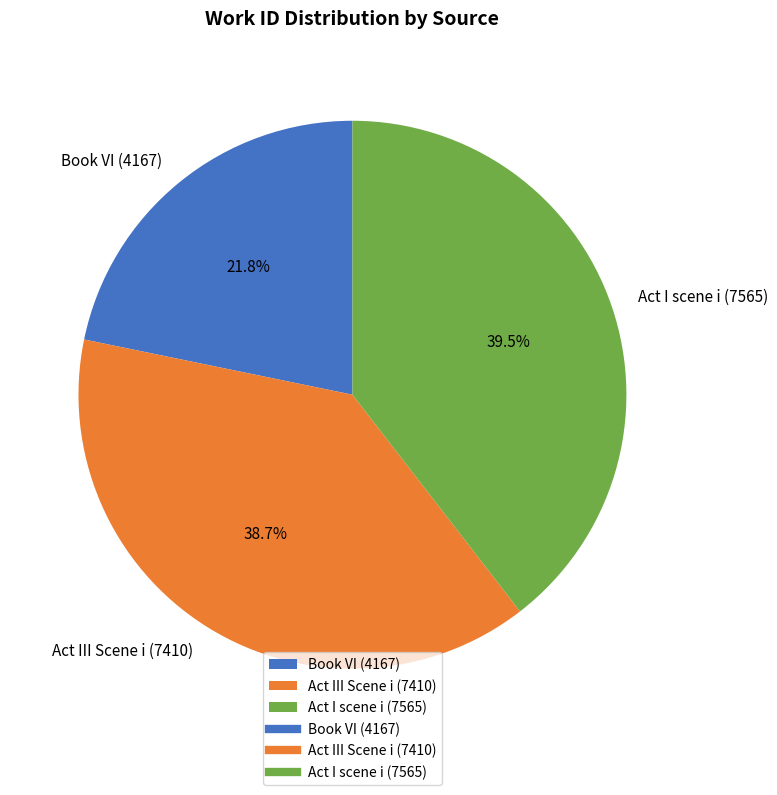

Is there any slice that represents more than half of the pie?

No